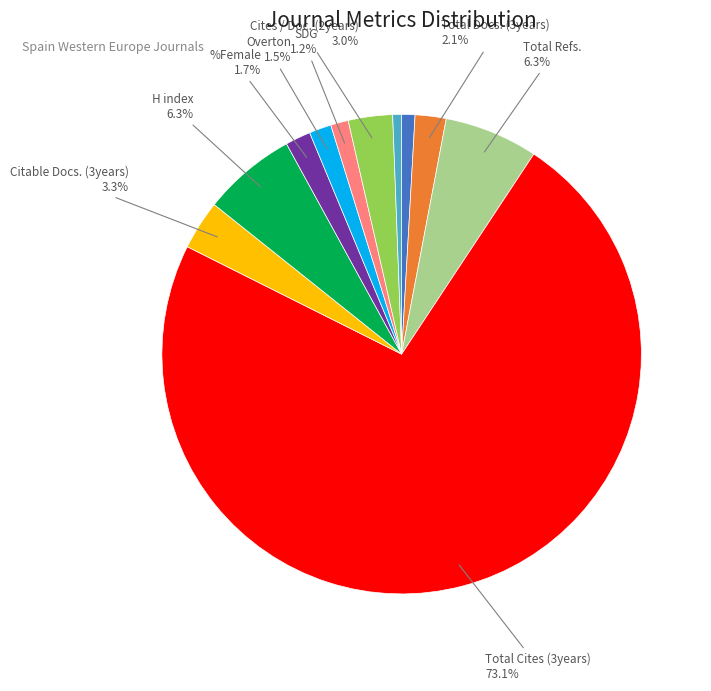

How many segments does this pie chart have?

11